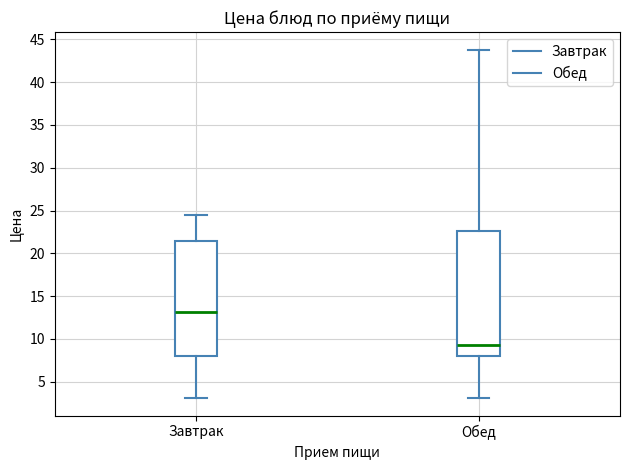

Reading left to right, read every box against the y-axis: the position of its median line, the range the box covers, and the ends of its whiskers. The values are not printed on the chart, so give them approximately, as read against the axis.

Завтрак: median 13.0, box 8.0 to 21.5, whiskers 3.0 to 24.5
Обед: median 9.5, box 8.0 to 22.5, whiskers 3.0 to 44.0